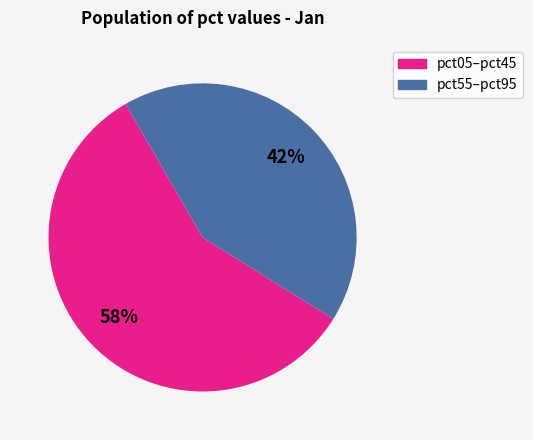

Is there a majority slice in this chart?

Yes